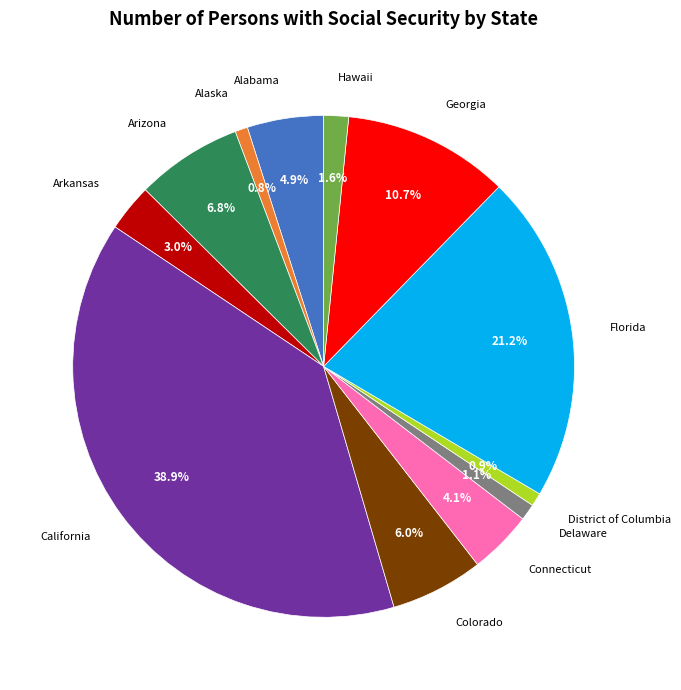

Is there any slice that represents more than half of the pie?

No